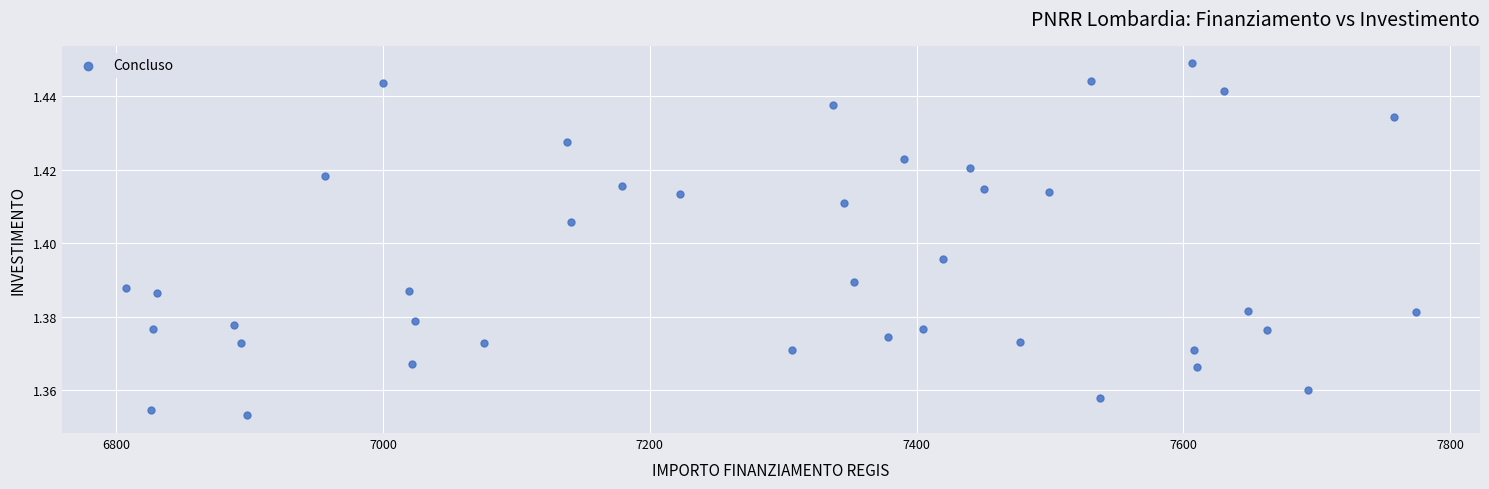

How many data points are displayed?

40